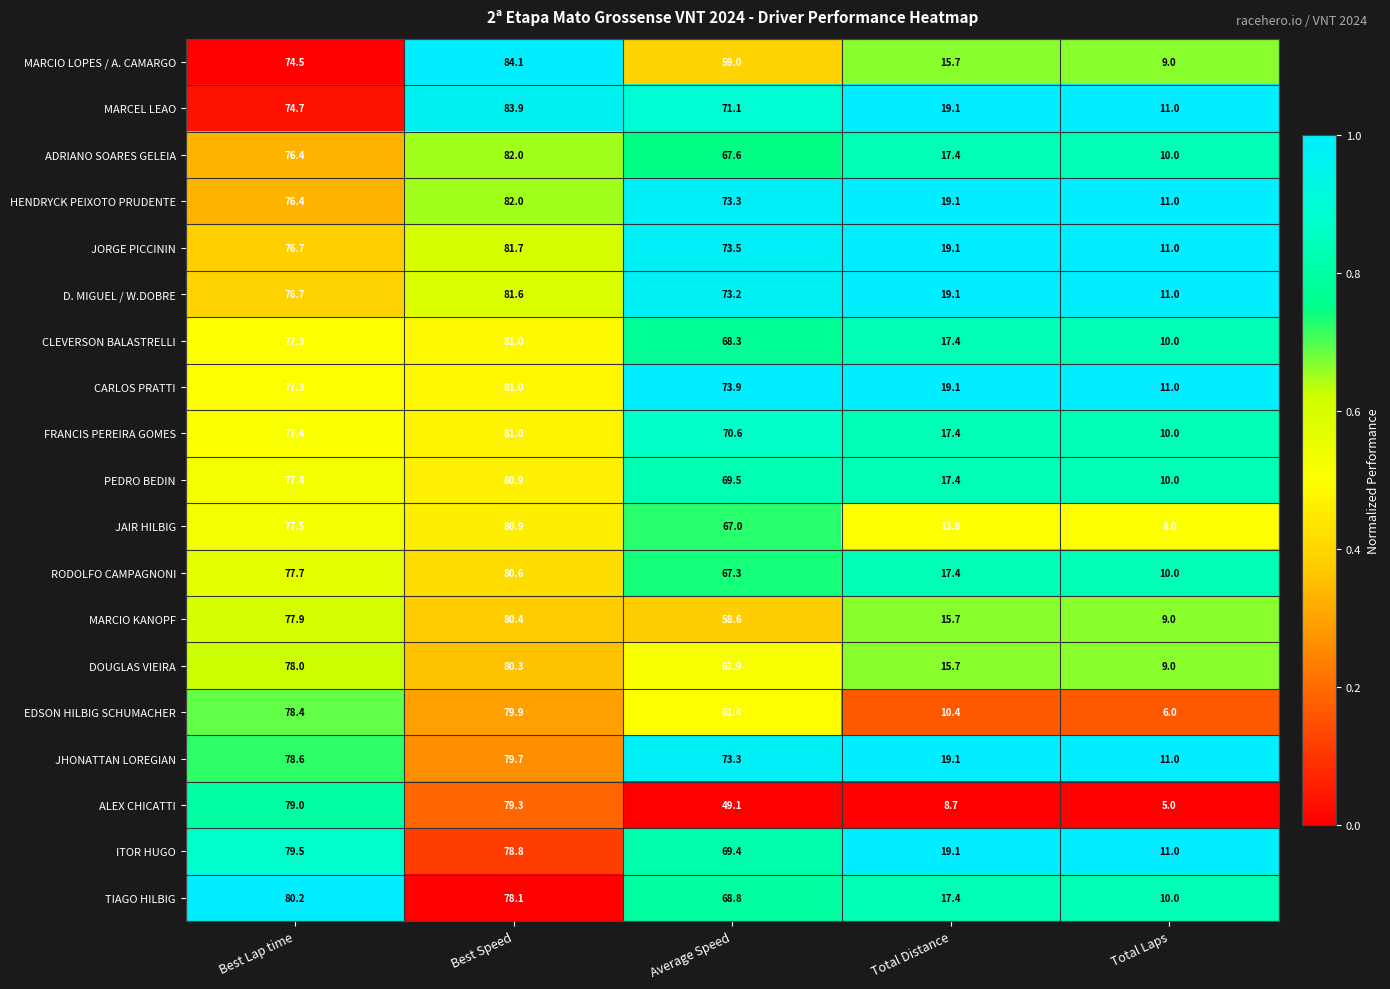

Rank the categories by CLEVERSON BALASTRELLI value from lowest to highest.

Total Laps, Total Distance, Average Speed, Best Lap time, Best Speed